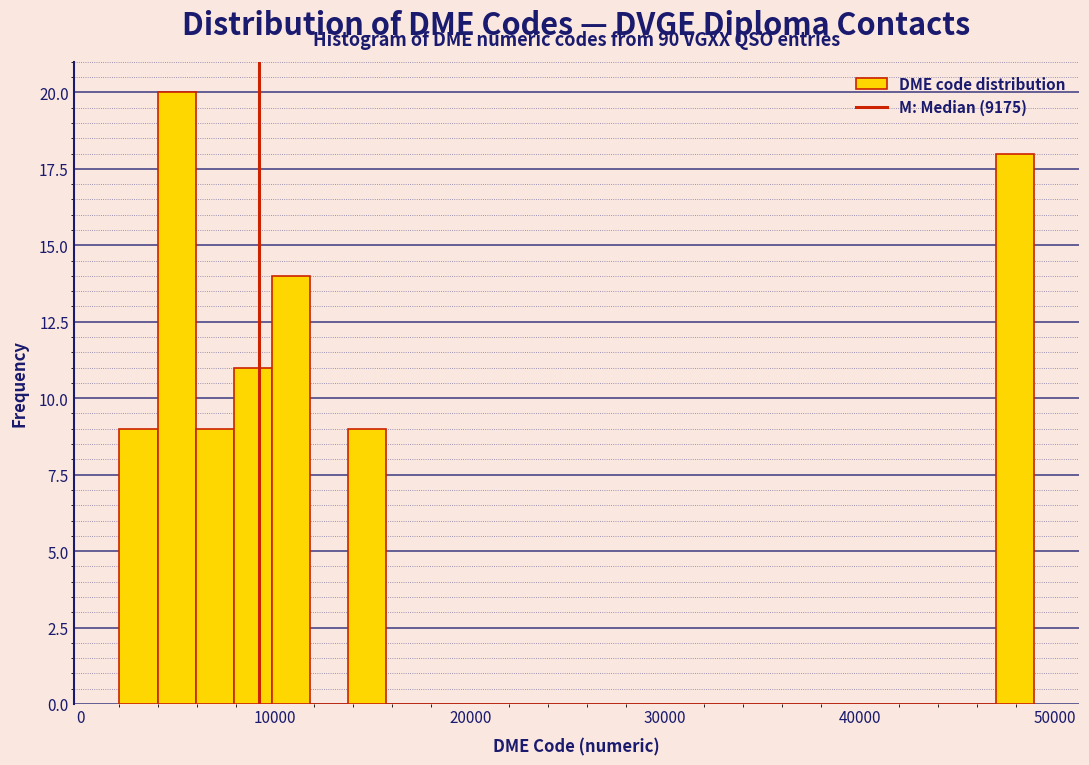

Around what value on the x-axis is the tallest bar? Give the approximate position of its centre, as read against the axis.

5000